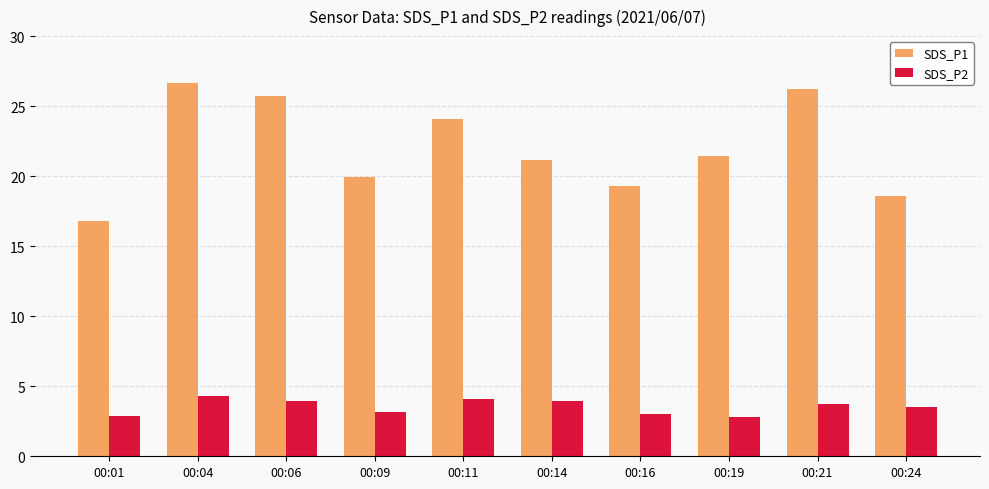

What are all the series names shown in the legend?

SDS_P1, SDS_P2